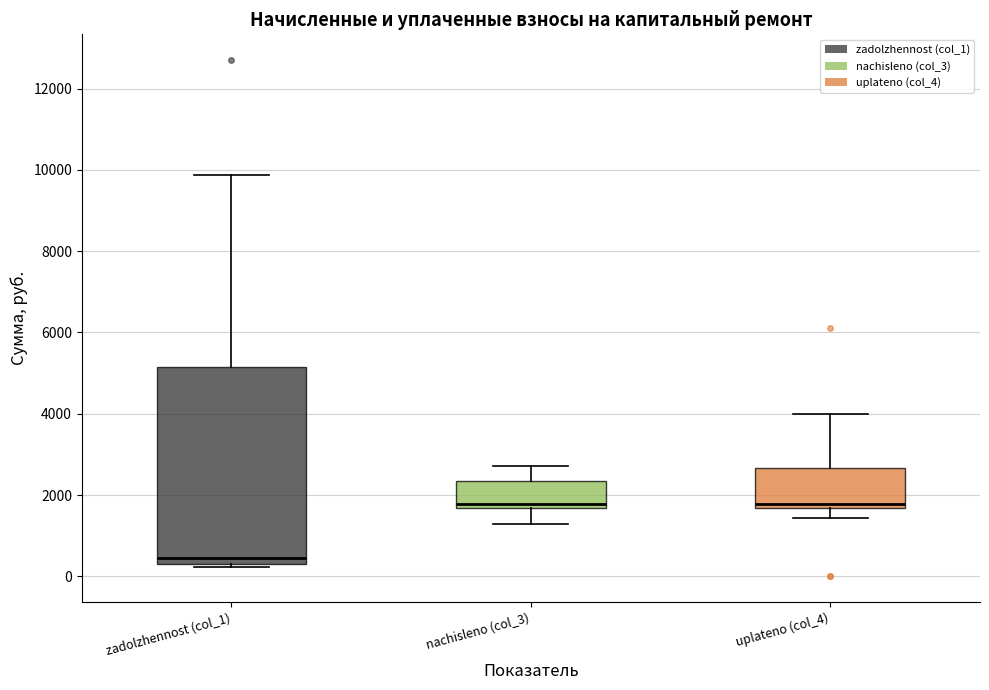

Where is the lower edge of the box for uplateno (col_4) on the y-axis? The values are not printed on the chart, so give them approximately, as read against the axis.

1600